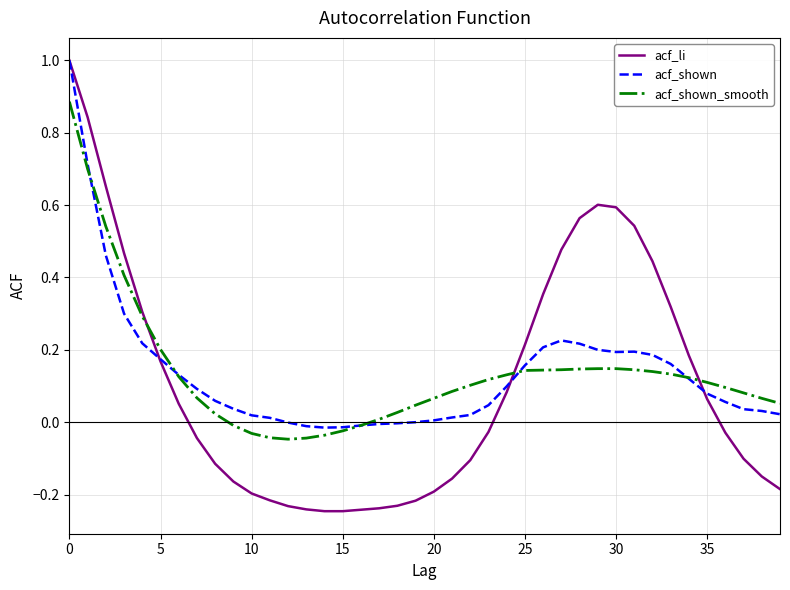

Which series has the largest range (max minus min)?

acf_li